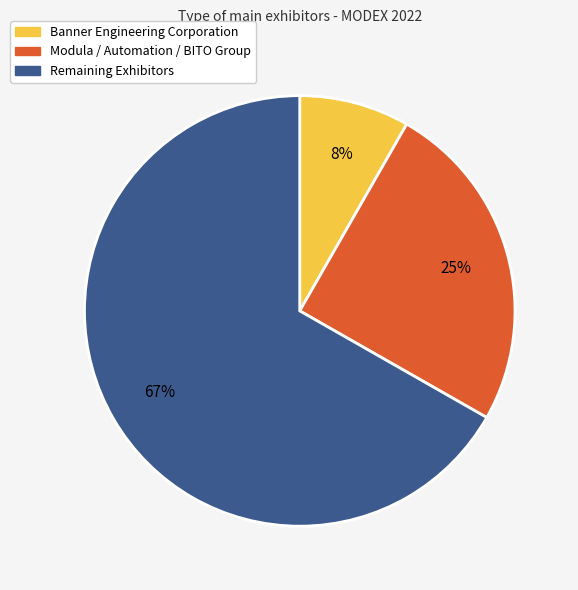

Count the number of slices in the pie.

3